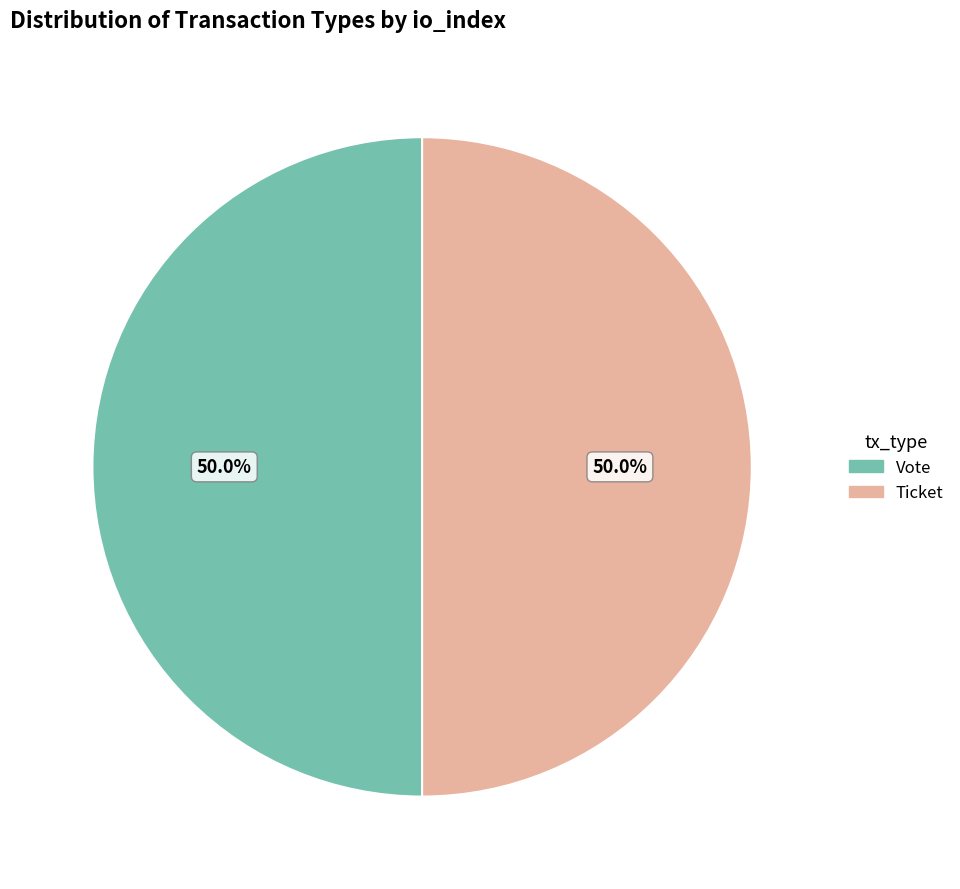

How many slices are in this pie chart?

2